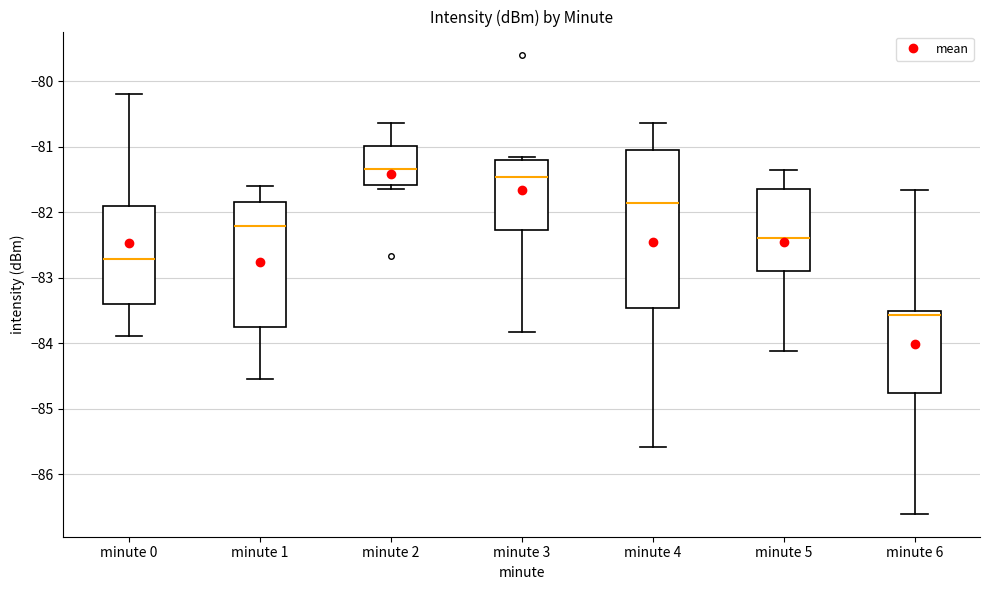

Where does the lower whisker of the box for minute 3 end on the y-axis? The values are not printed on the chart, so give them approximately, as read against the axis.

-83.8